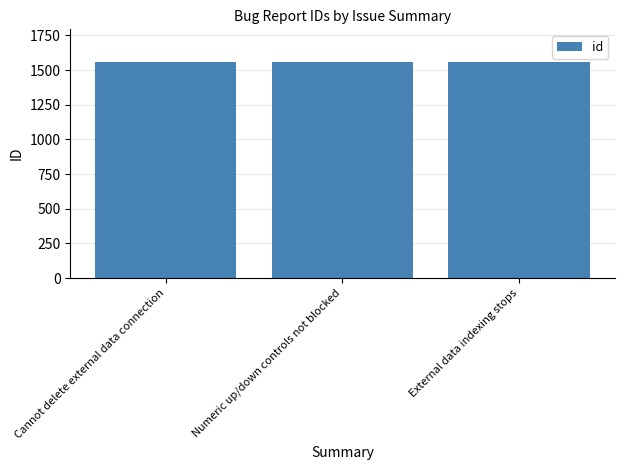

Read the value at Numeric up/down controls not blocked.

1559